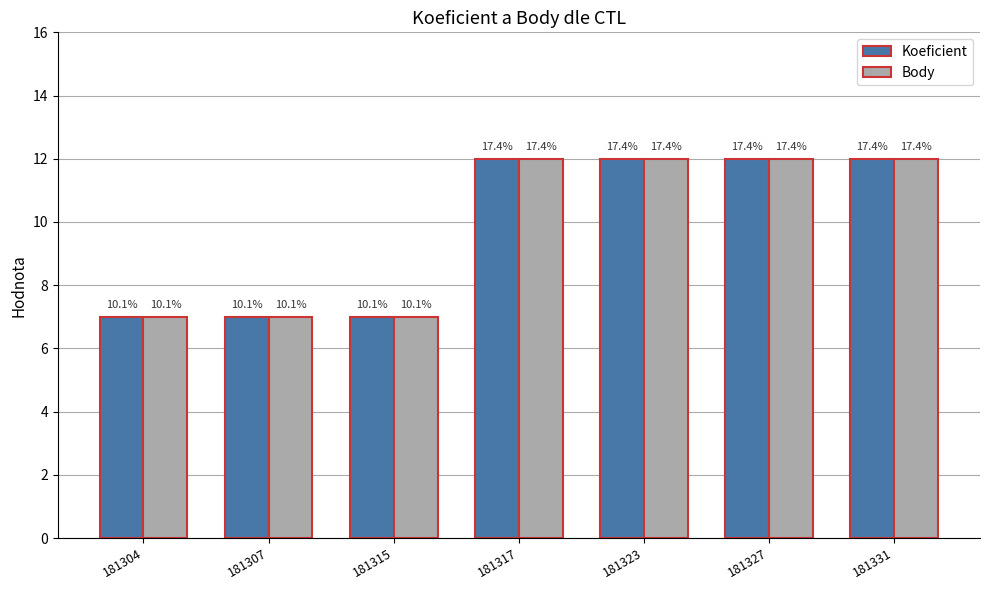

What is the sum of all Koeficient values?

69